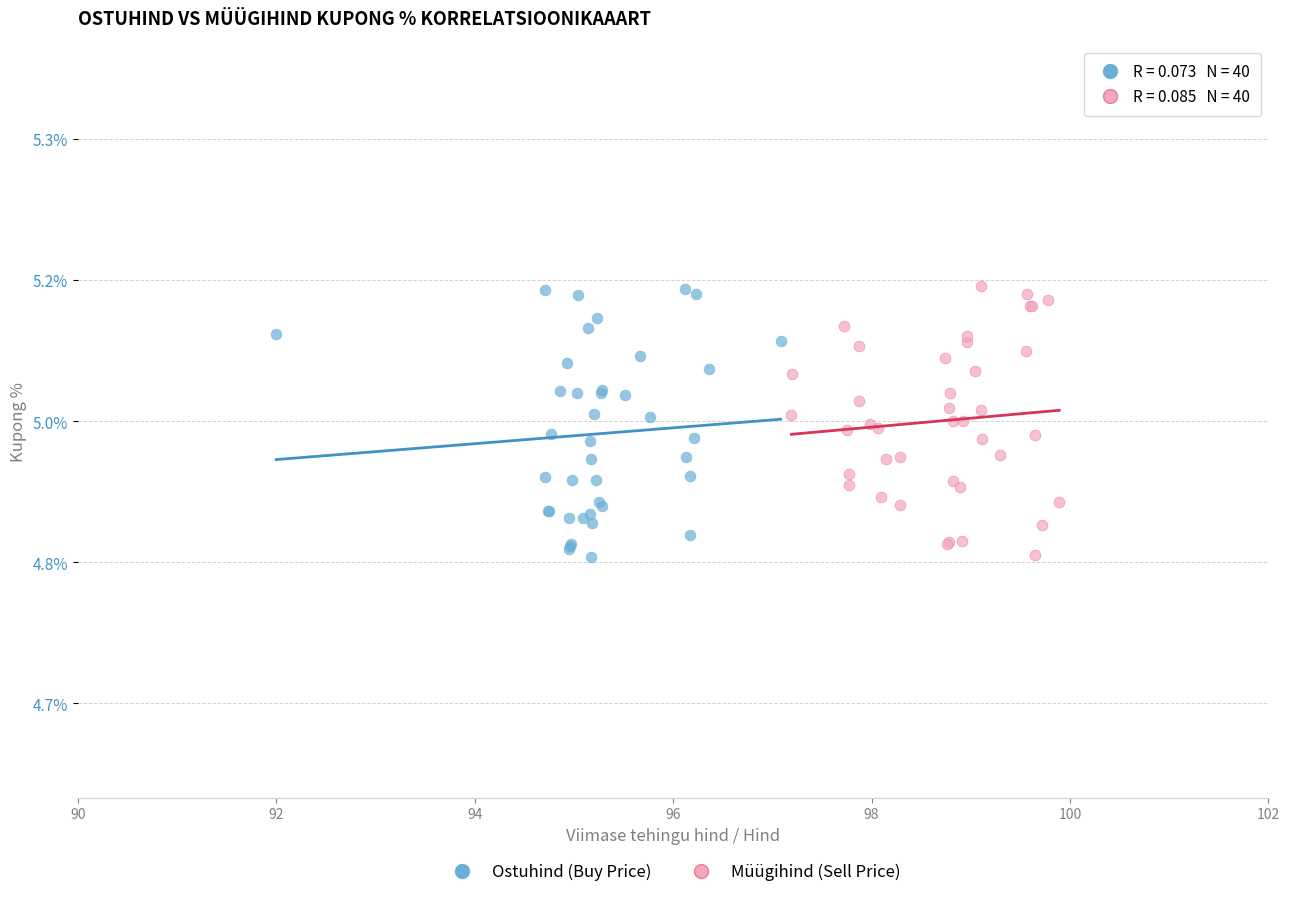

What are all the series names shown in the legend?

Ostuhind (Buy Price), Müügihind (Sell Price)